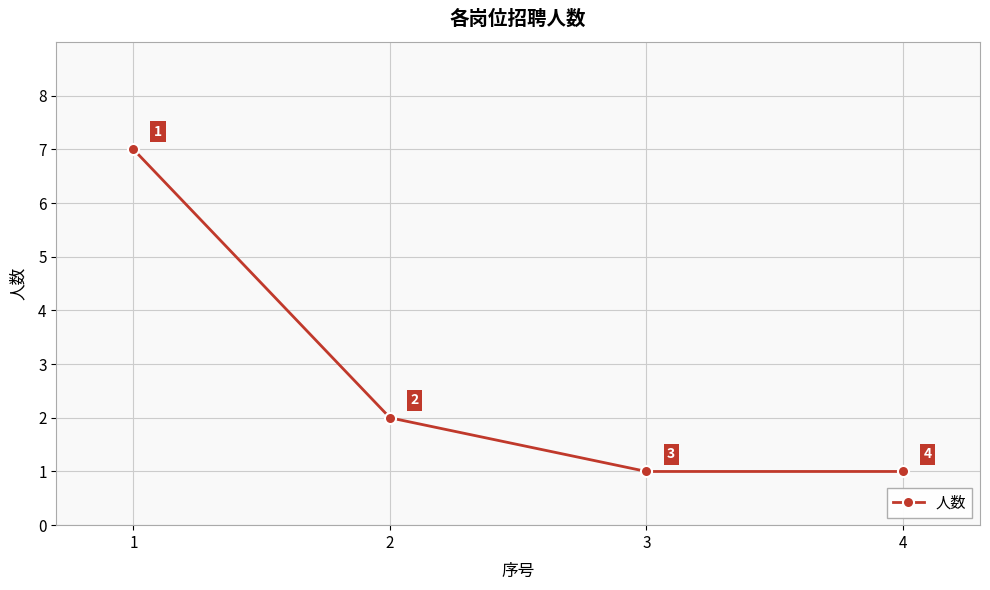

The chart shows a value of 7 at 1. True or false?

True